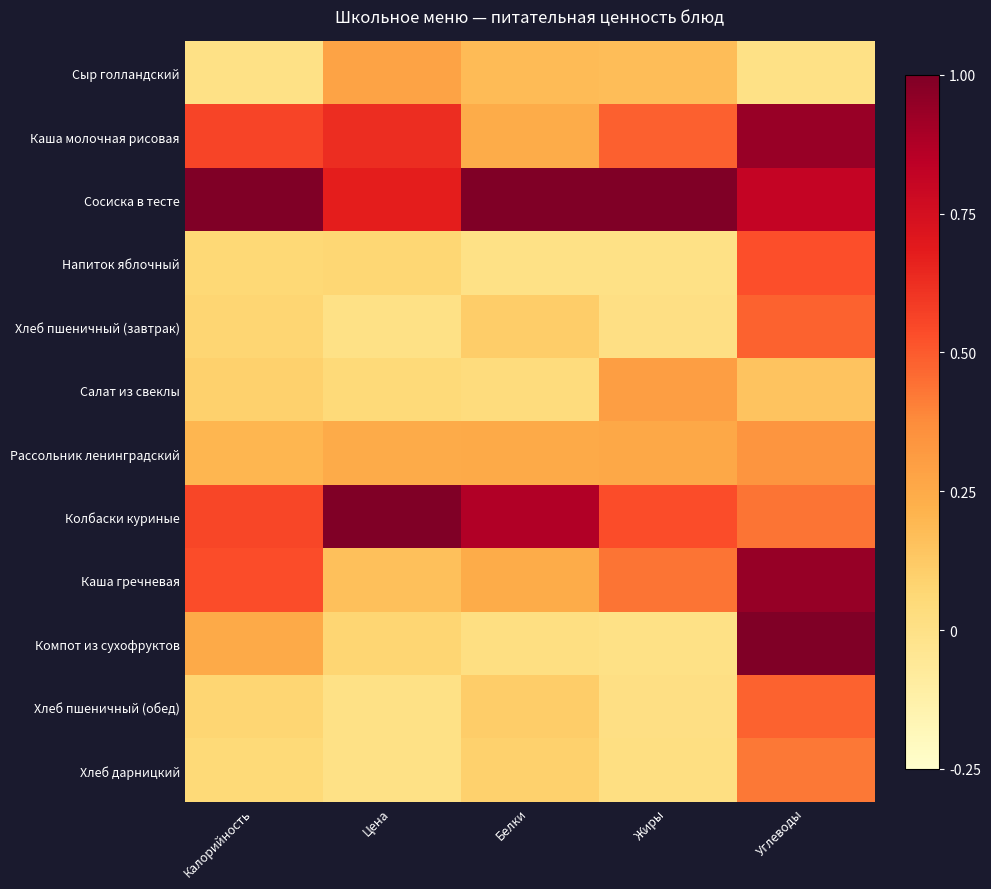

What is the greatest value displayed?

1.0